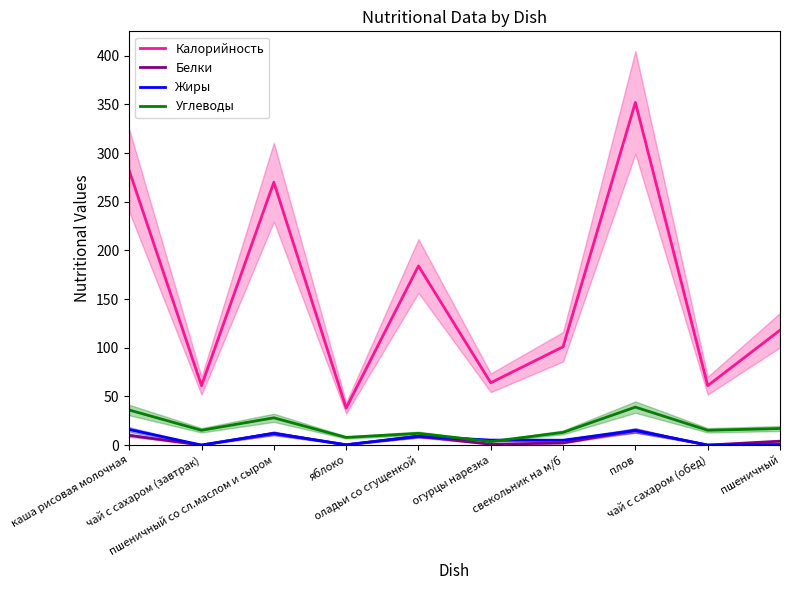

True or false: Белки has more than 0 points higher than both neighbors.

True